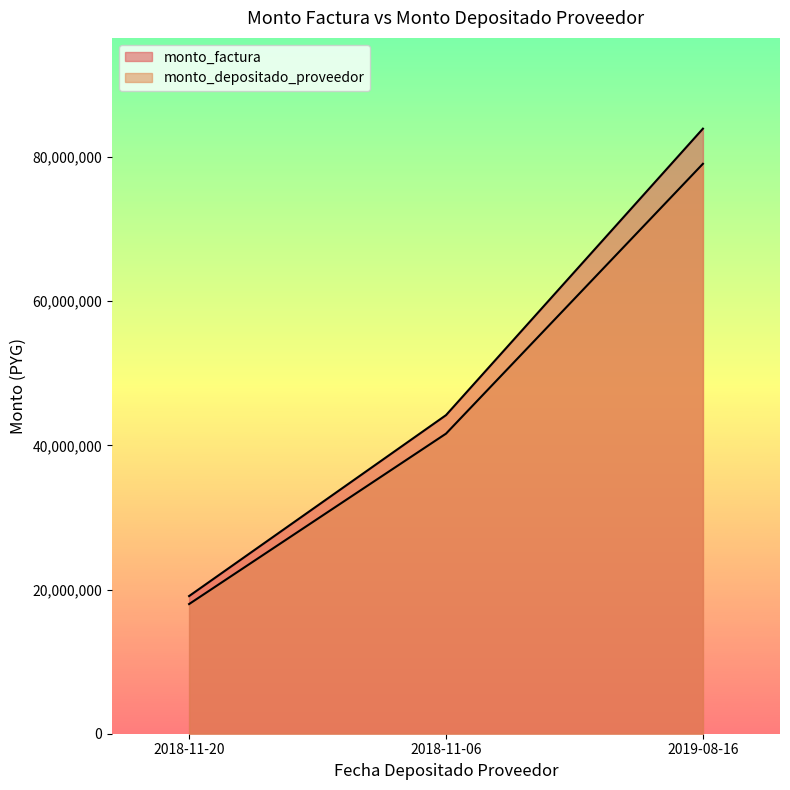

Does the chart display data point markers on the line(s)?

No